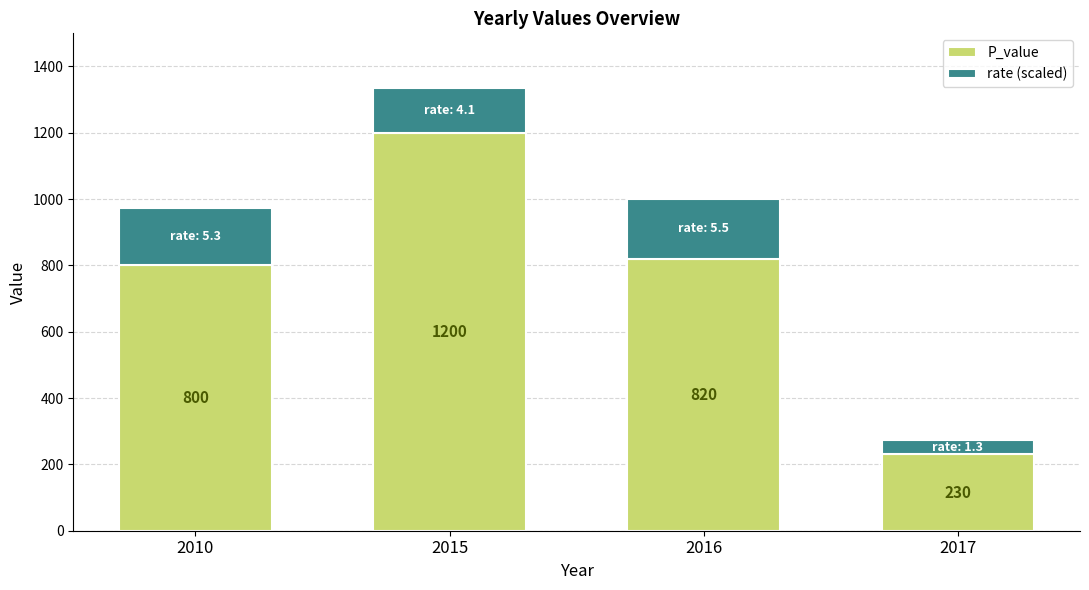

What is the total value across all series at 2016?

1000.0